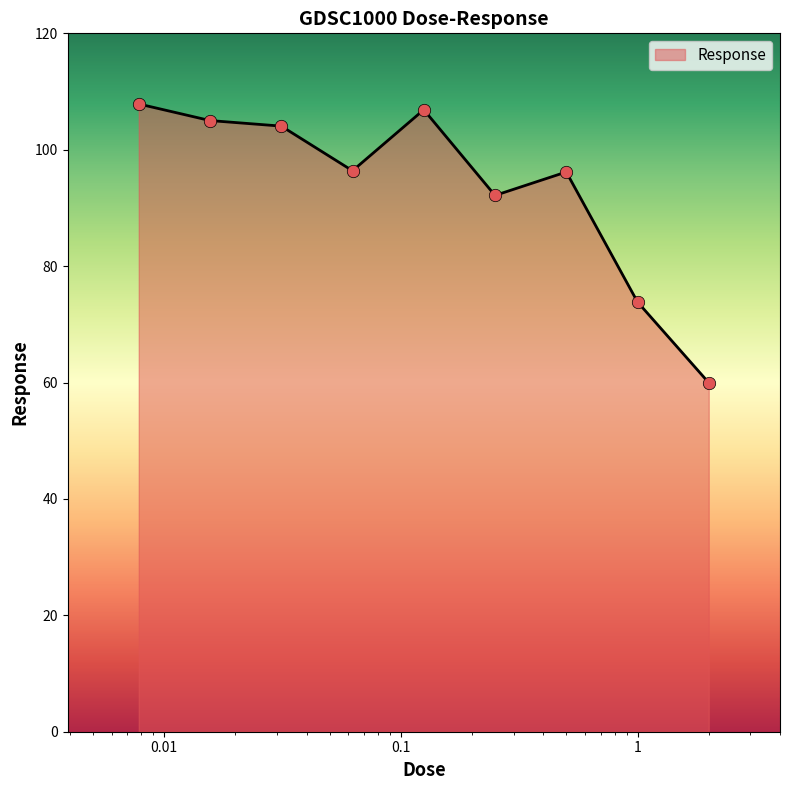

What is the minimum value shown in the chart?

60.0